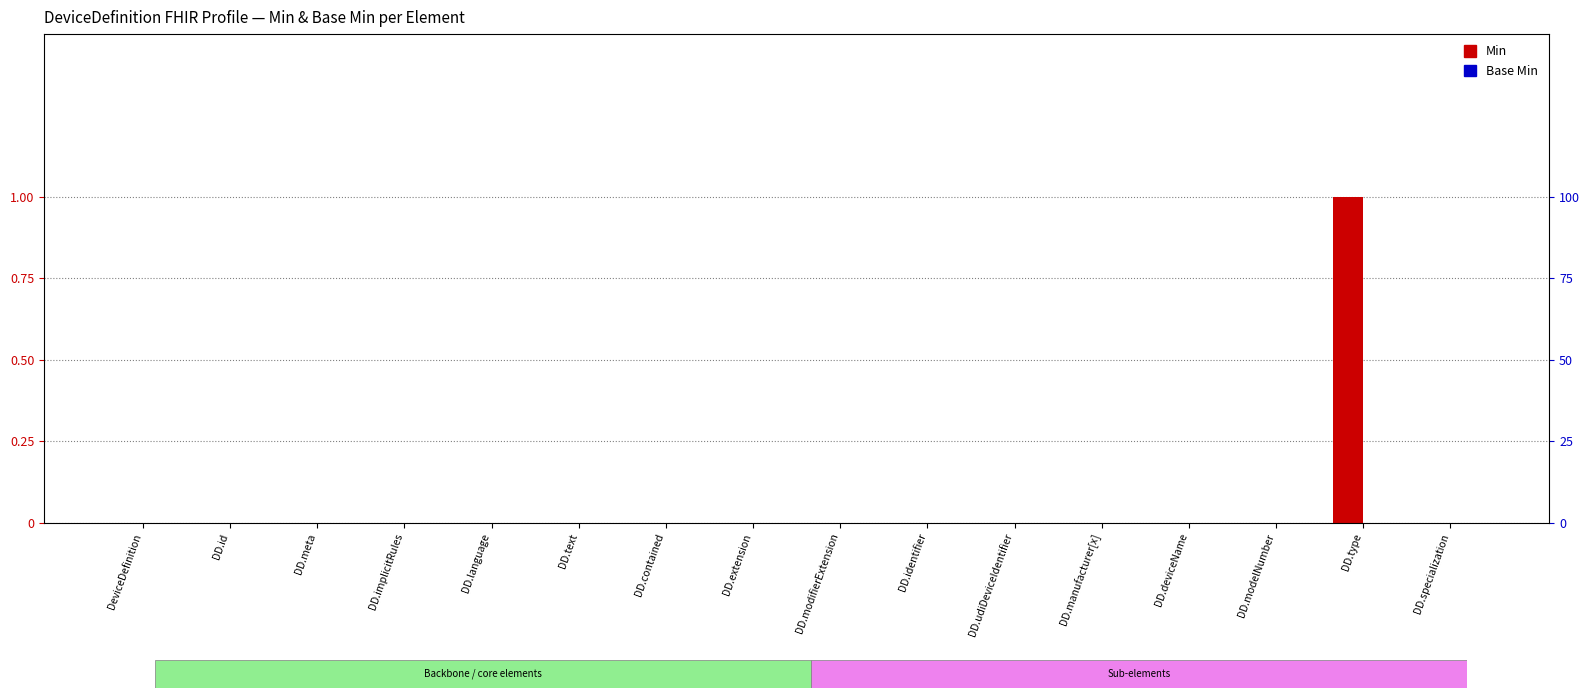

List the labels in order of Min value, smallest first.

DeviceDefinition, DD.id, DD.meta, DD.implicitRules, DD.language, DD.text, DD.contained, DD.extension, DD.modifierExtension, DD.identifier, DD.udiDeviceIdentifier, DD.manufacturer[x], DD.deviceName, DD.modelNumber, DD.specialization, DD.type